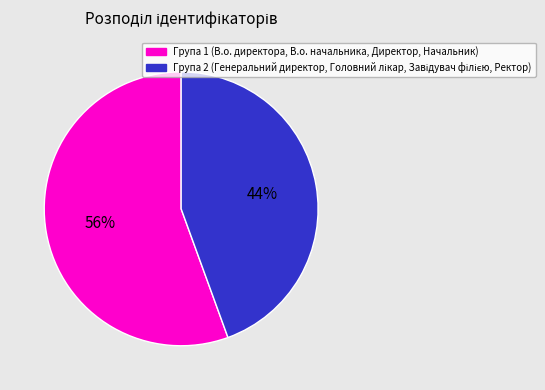

Is there any slice that represents more than half of the pie?

Yes